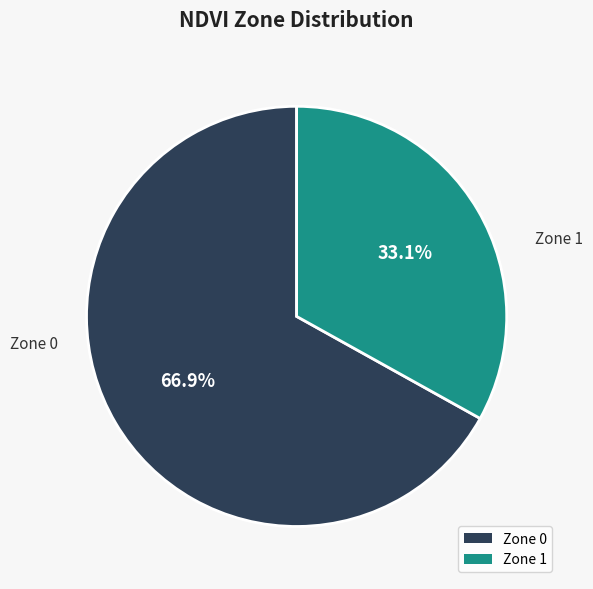

Which category accounts for the majority?

Zone 0